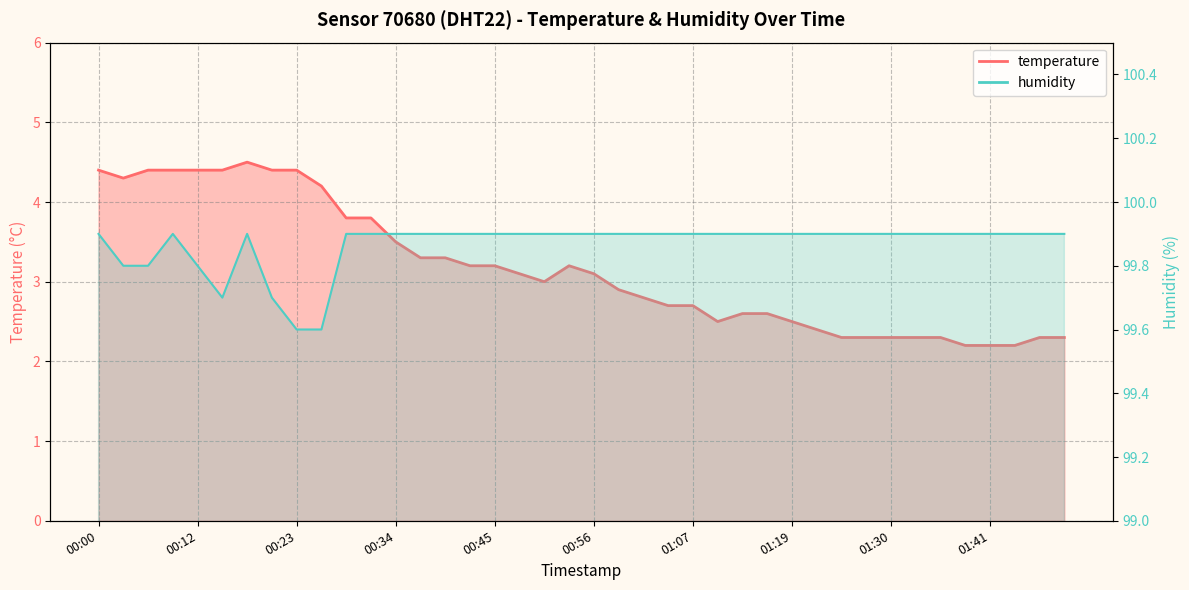

What is the sum of all humidity values?

3994.7